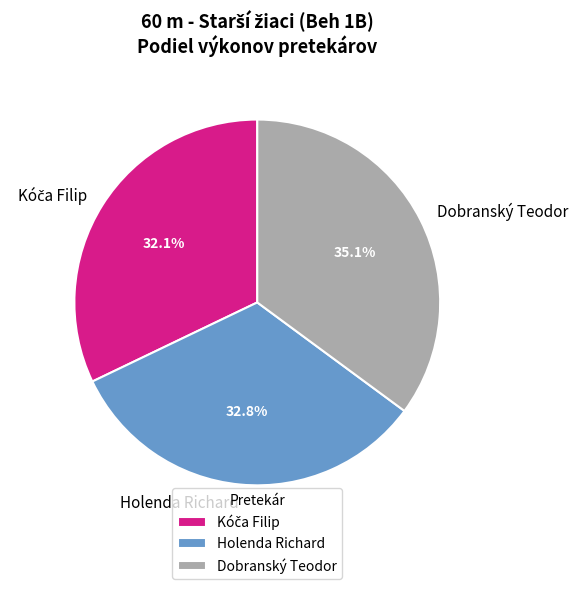

What percentage is NOT represented by Dobranský Teodor?

64.9%